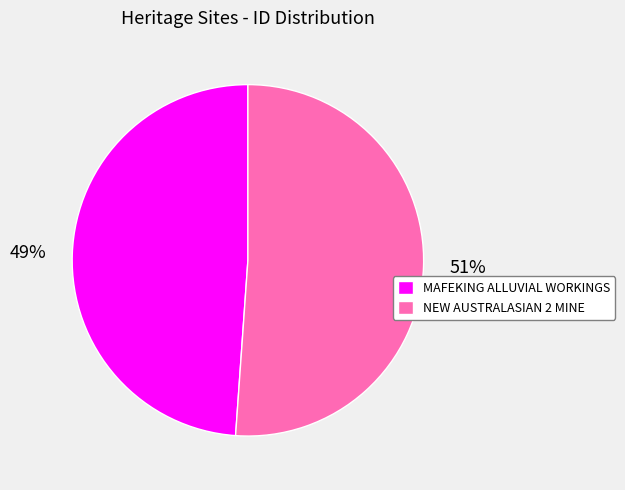

Which has a higher value, NEW AUSTRALASIAN 2 MINE or MAFEKING ALLUVIAL WORKINGS?

NEW AUSTRALASIAN 2 MINE